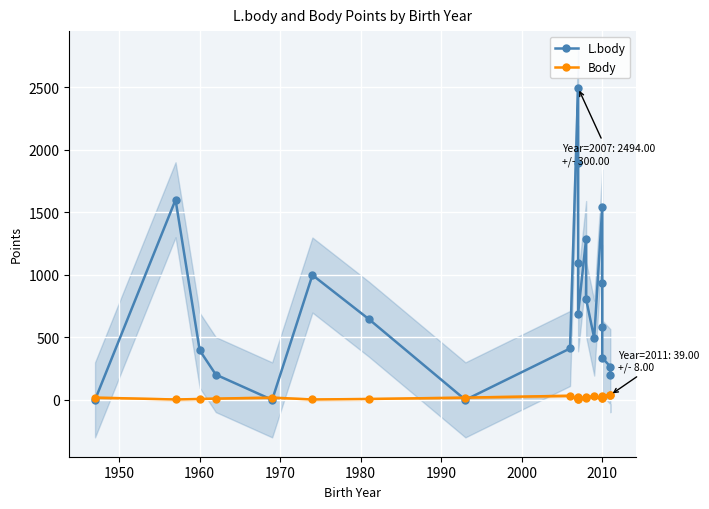

Is it true that Body equals 16 at 1970?

False